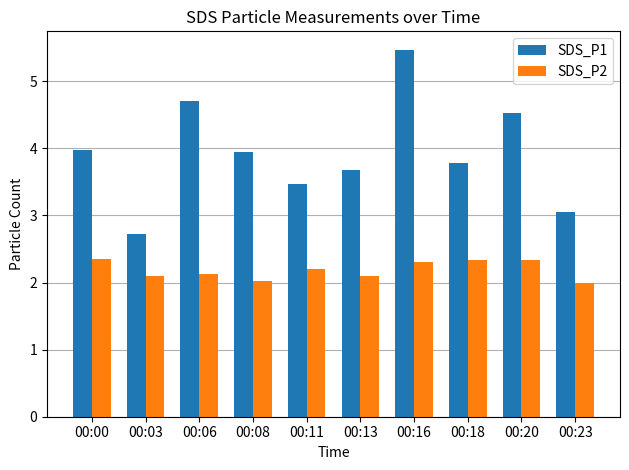

What is the total value across all series at 00:00?

6.3